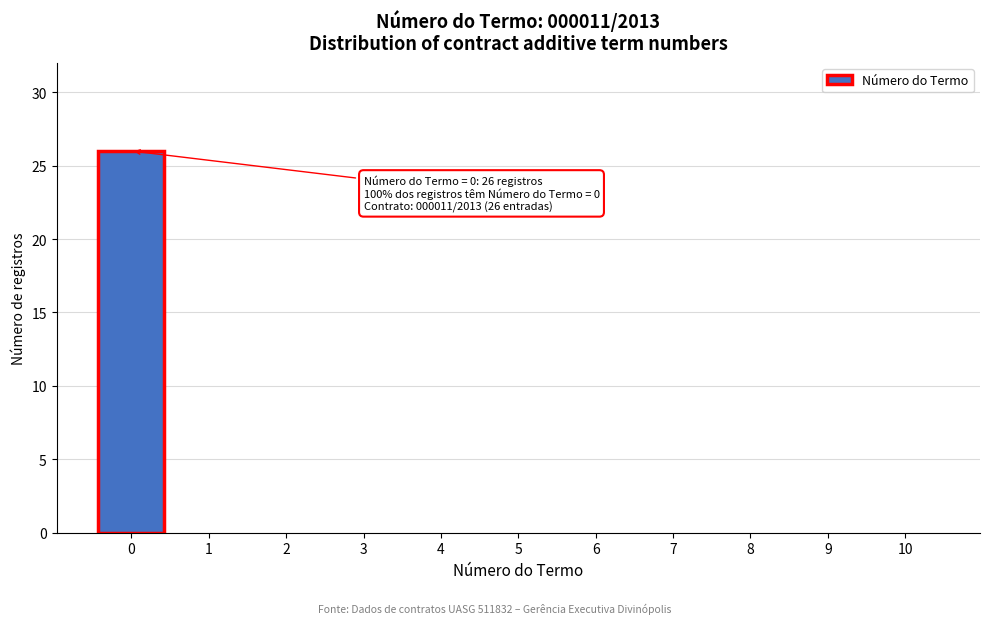

Reading right to left, transcribe all the data shown in this chart.

10=0	9=0	8=0	7=0	6=0	5=0	4=0	3=0	2=0	1=0	0=26